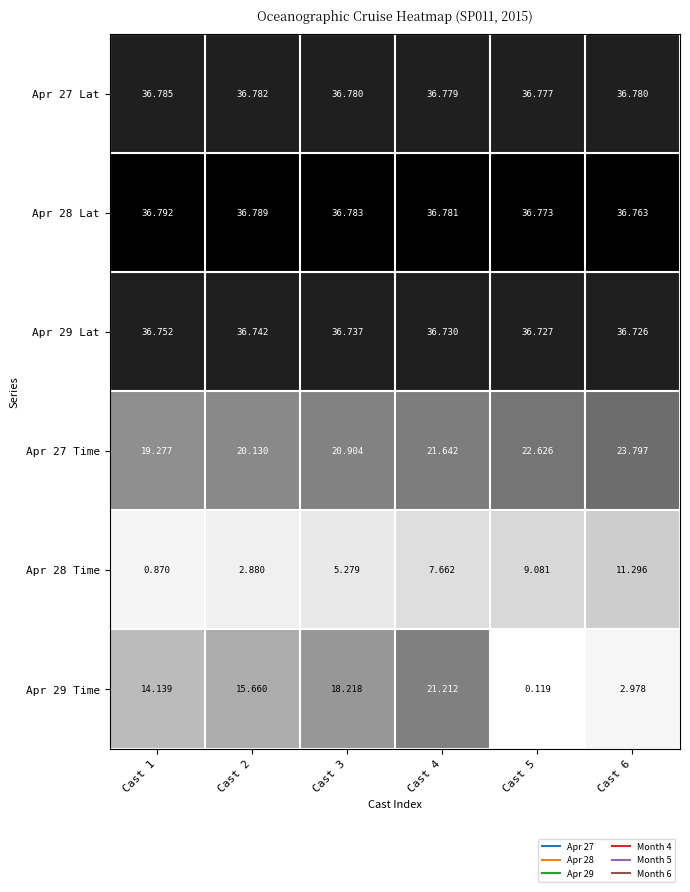

Is the value of Apr 28 Lat at Cast 3 greater than the value of Apr 27 Lat at Cast 5?

Yes